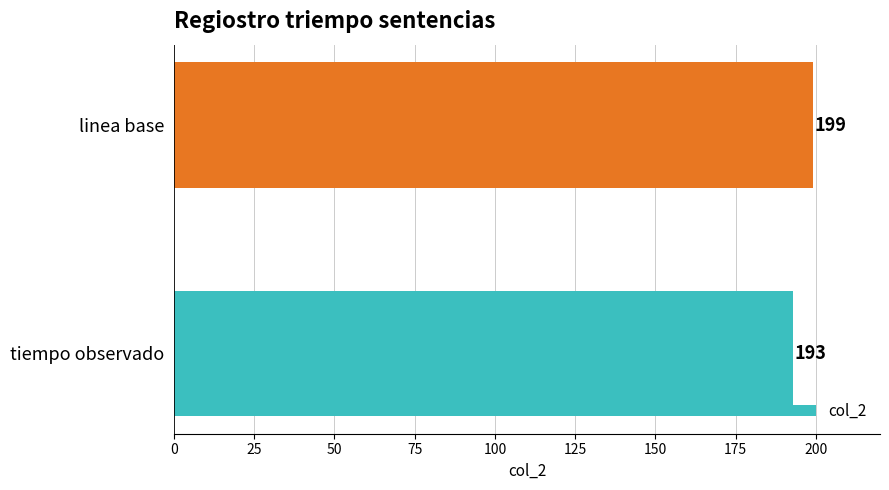

What is the sum of all values?

392